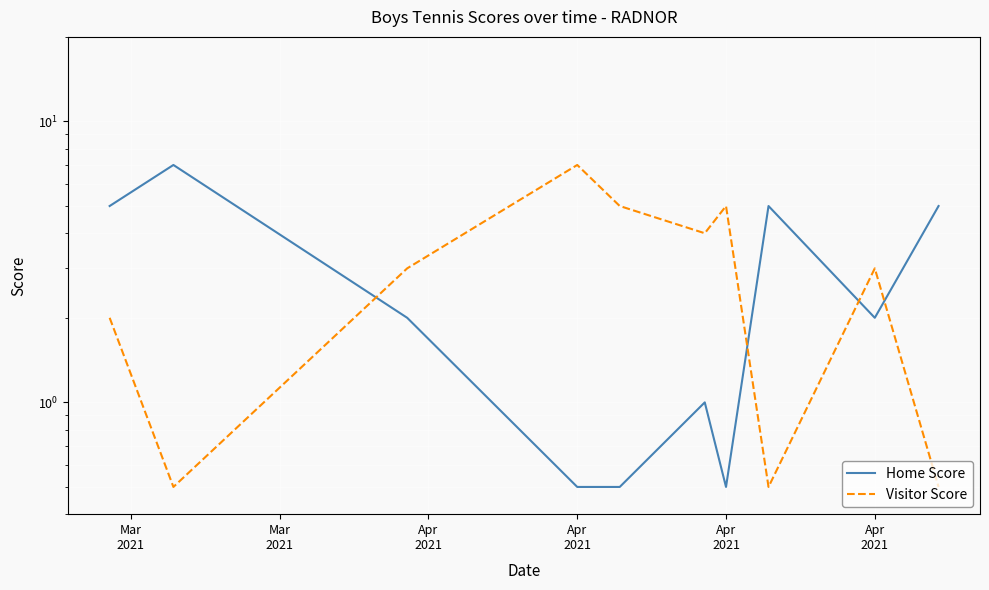

Is it true that Home Score equals 2.0 at Apr 2021?

True